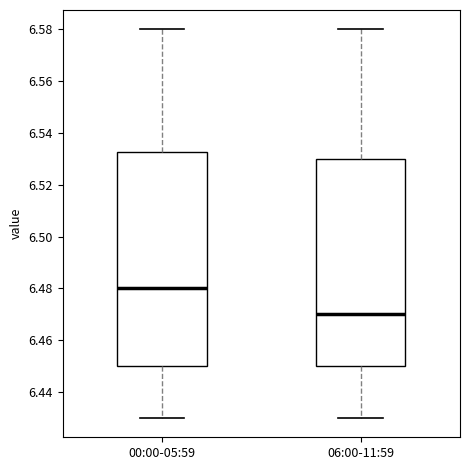

Reading left to right, transcribe this box plot: for each box, give where its median line is, the range the box spans, and where its two whiskers end, as read against the y-axis. The values are not printed on the chart, so give them approximately, as read against the axis.

00:00-05:59: median 6.480, box 6.450 to 6.532, whiskers 6.430 to 6.580
06:00-11:59: median 6.470, box 6.450 to 6.530, whiskers 6.430 to 6.580